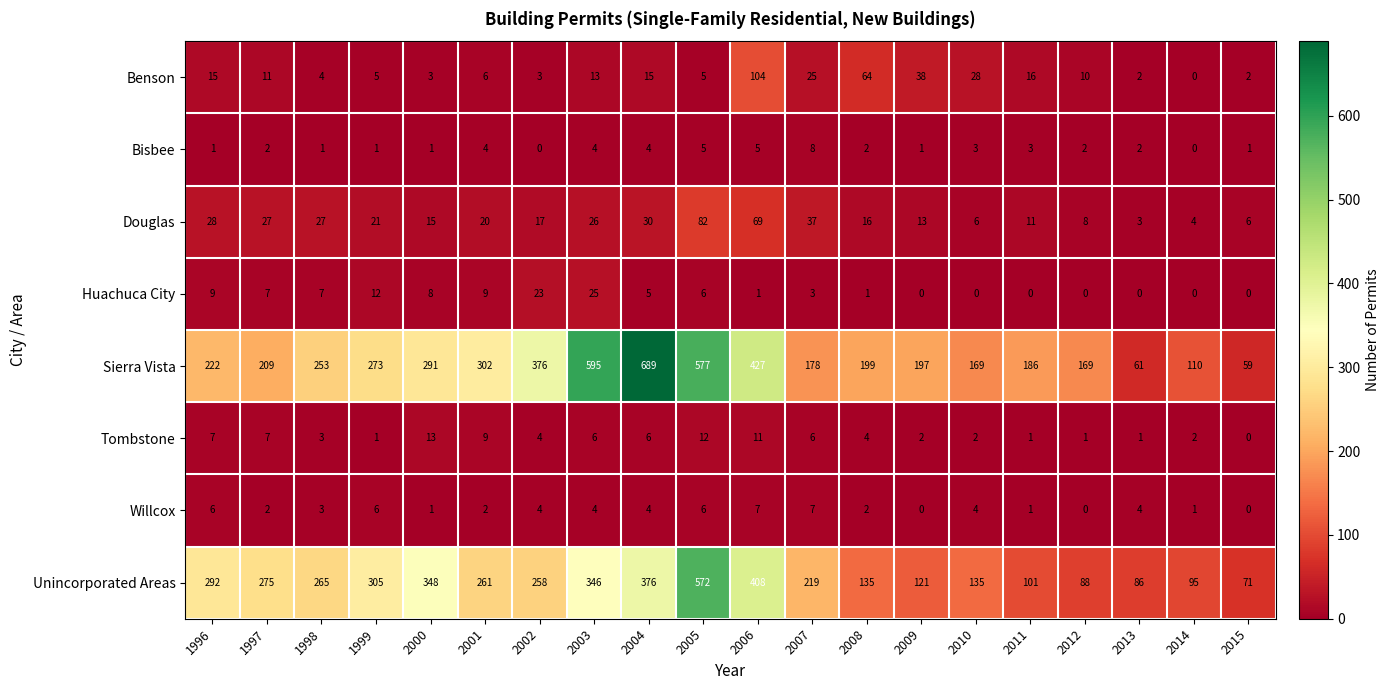

What is the difference between the highest and lowest values at 2001?

300